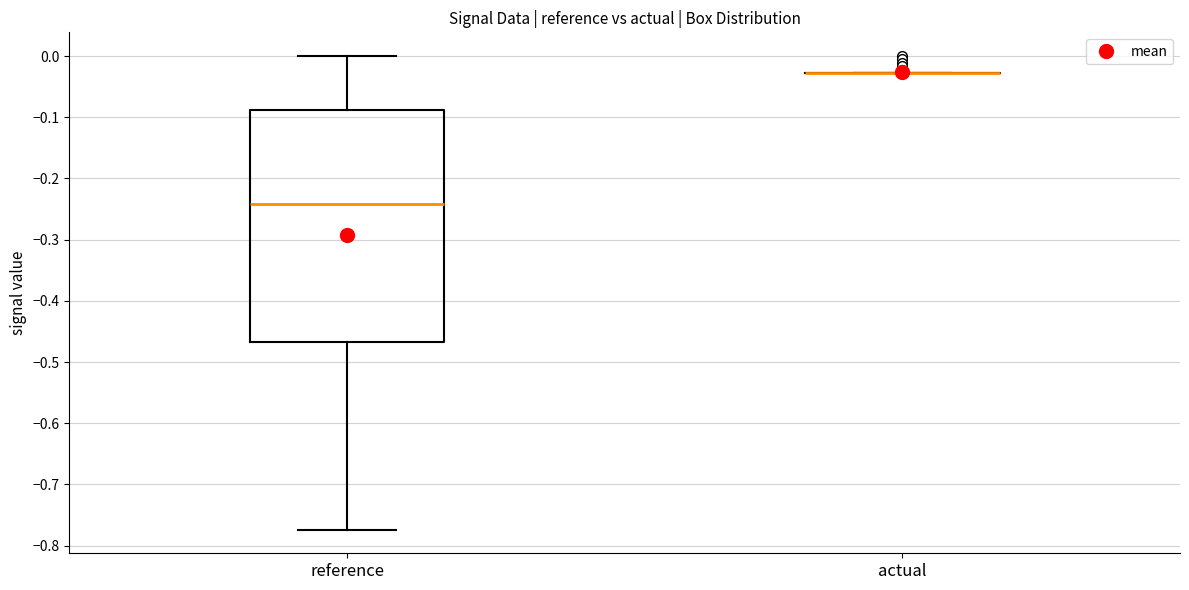

Where does the lower whisker of the box for reference end on the y-axis? The values are not printed on the chart, so give them approximately, as read against the axis.

-0.77